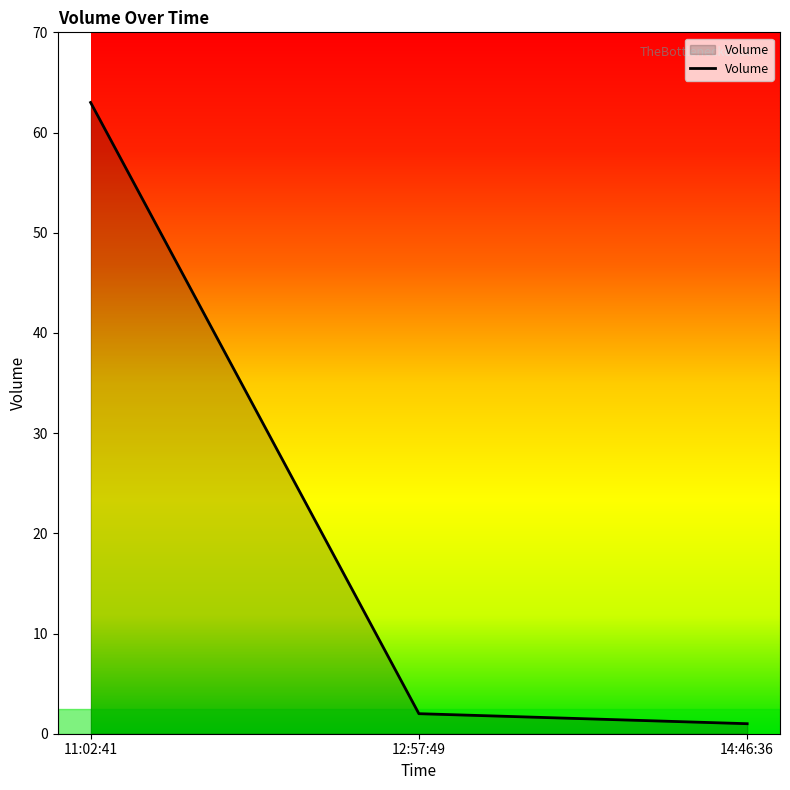

Rank the categories by value from lowest to highest.

14:46:36, 12:57:49, 11:02:41